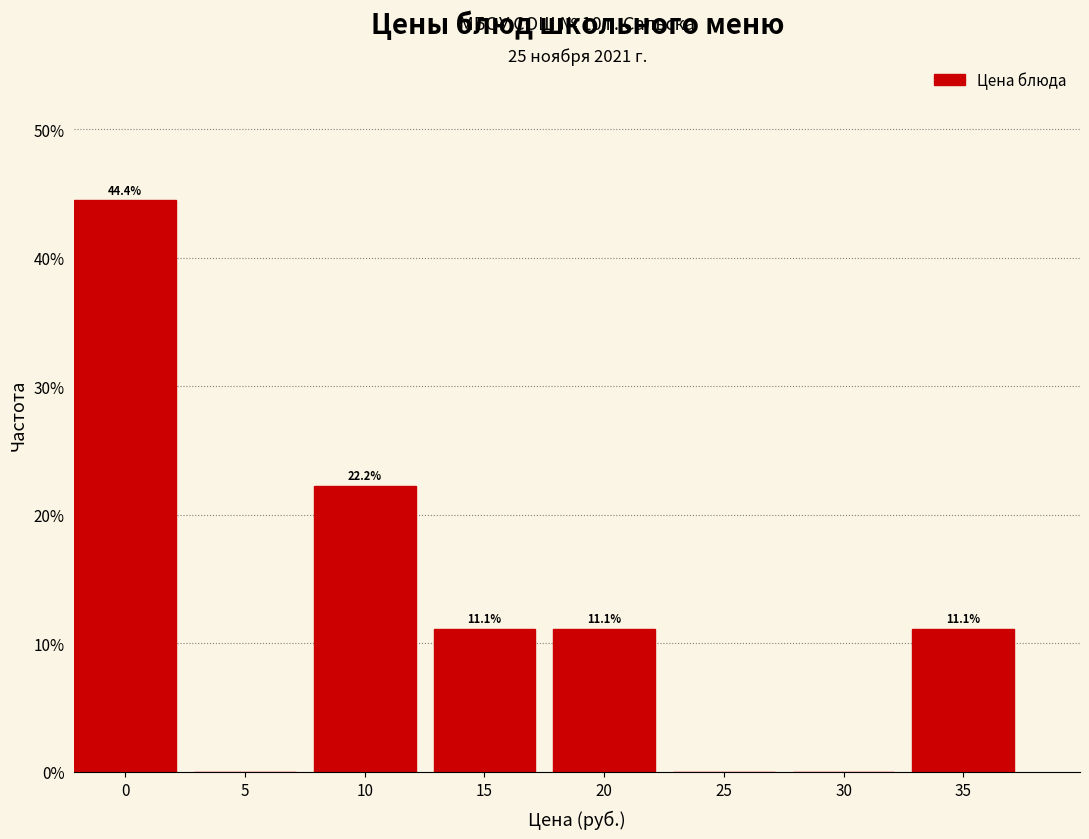

Reading left to right, what are all the values shown in this chart?

0=44.4	5=0.0	10=22.2	15=11.1	20=11.1	25=0.0	30=0.0	35=11.1